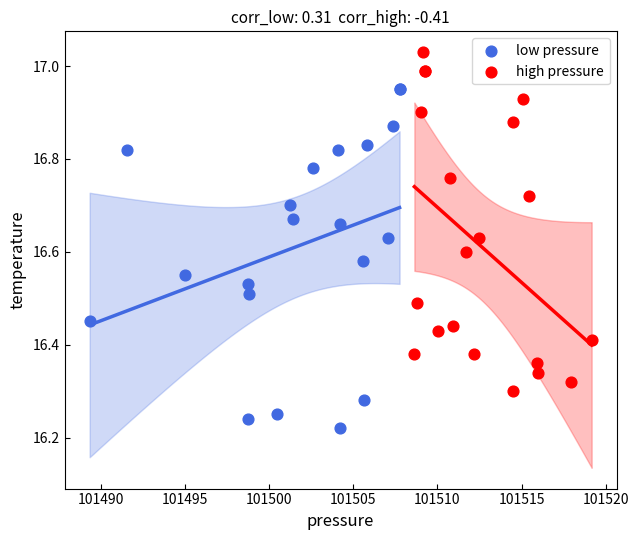

Which series reaches the maximum Y coordinate?

high pressure